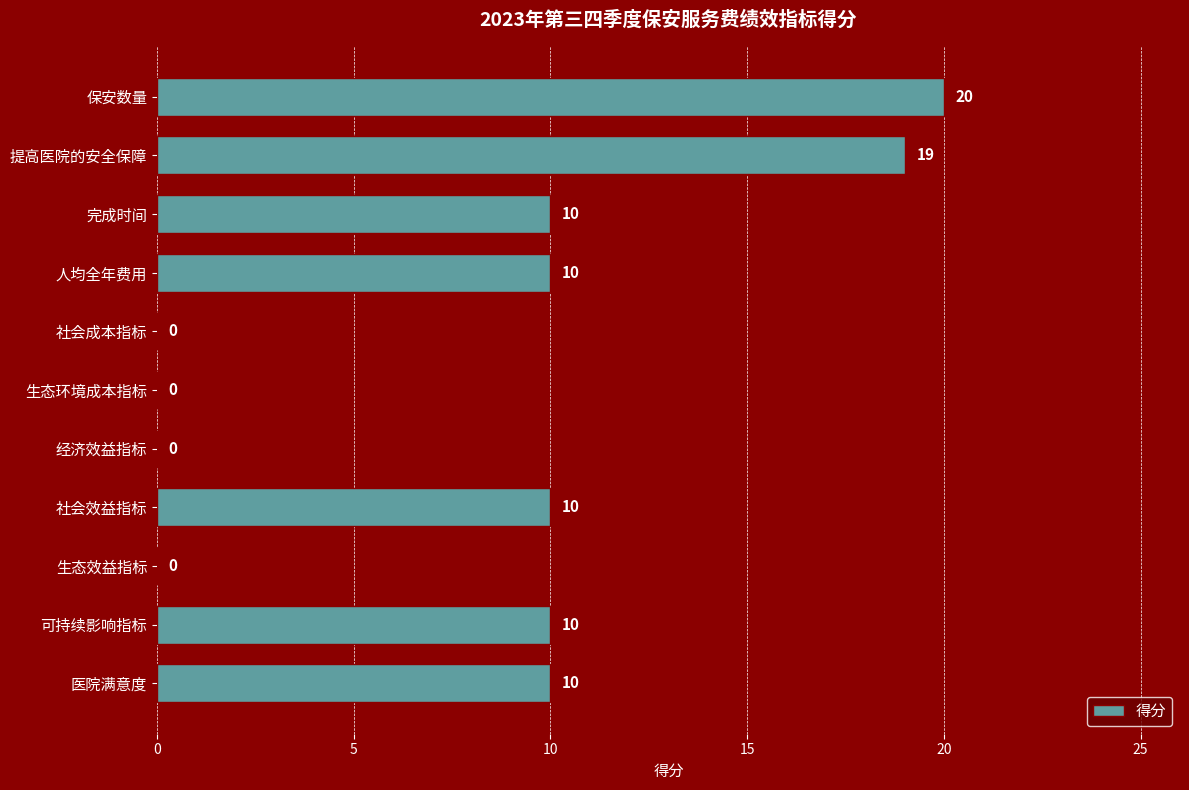

Are the bars horizontal?

Yes